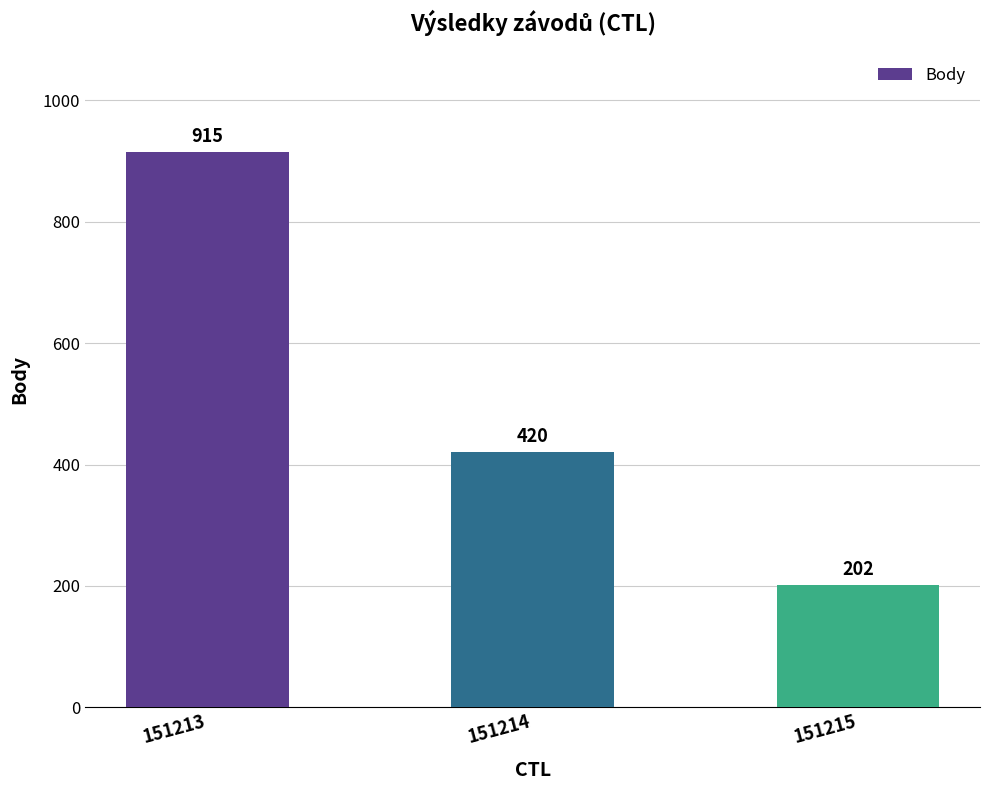

How many values are between 202 and 915?

3